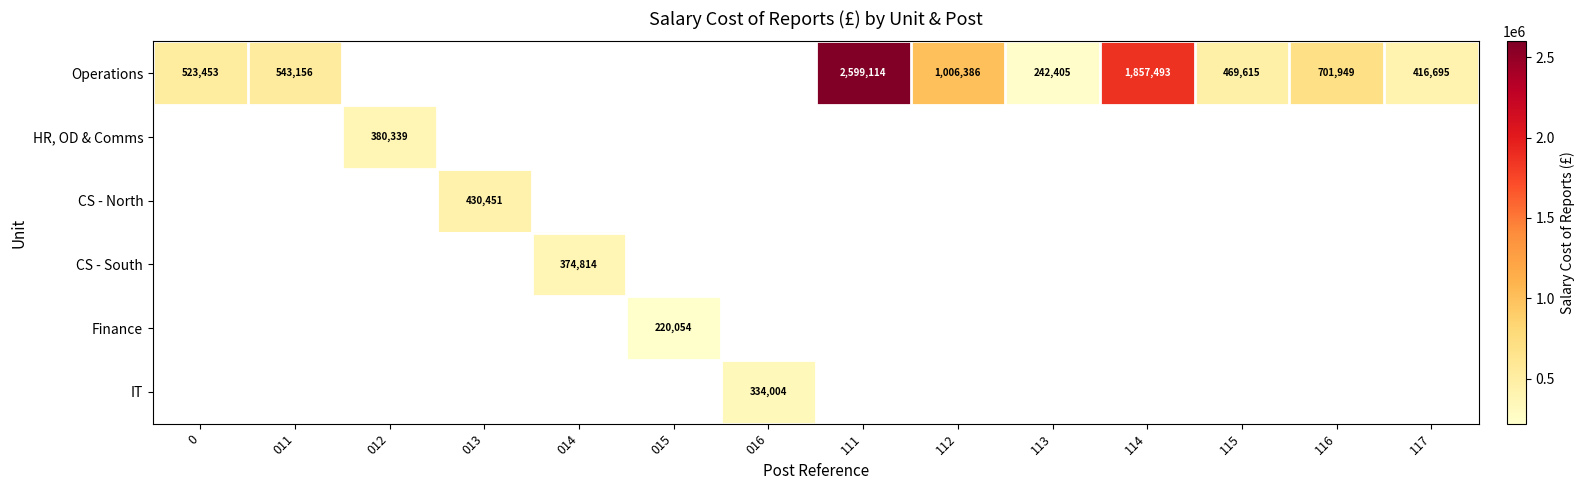

Is it true that Operations equals 2599114 at 111?

True